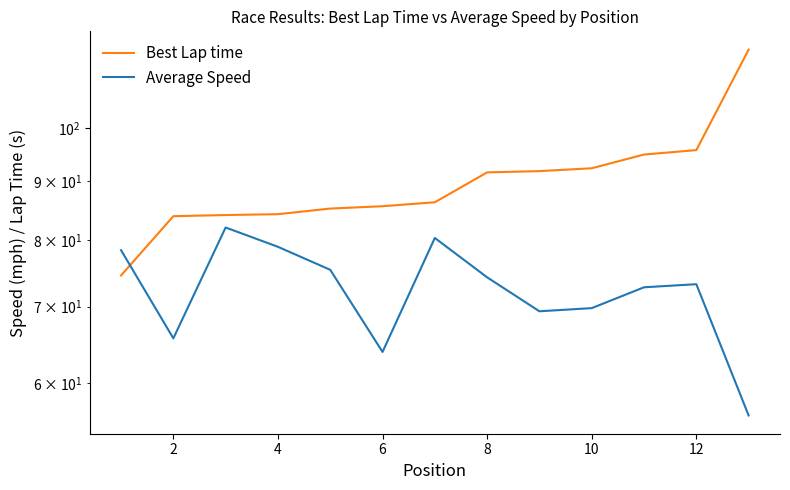

Reading left to right, transcribe all the data shown in this chart.

Best Lap time: 74.5	83.9	84.1	84.2	85.2	85.6	86.3	91.6	91.8	92.3	94.9	95.8	117.1
Average Speed: 78.4	65.7	82.0	78.9	75.3	63.9	80.3	74.2	69.3	69.8	72.7	73.2	56.3